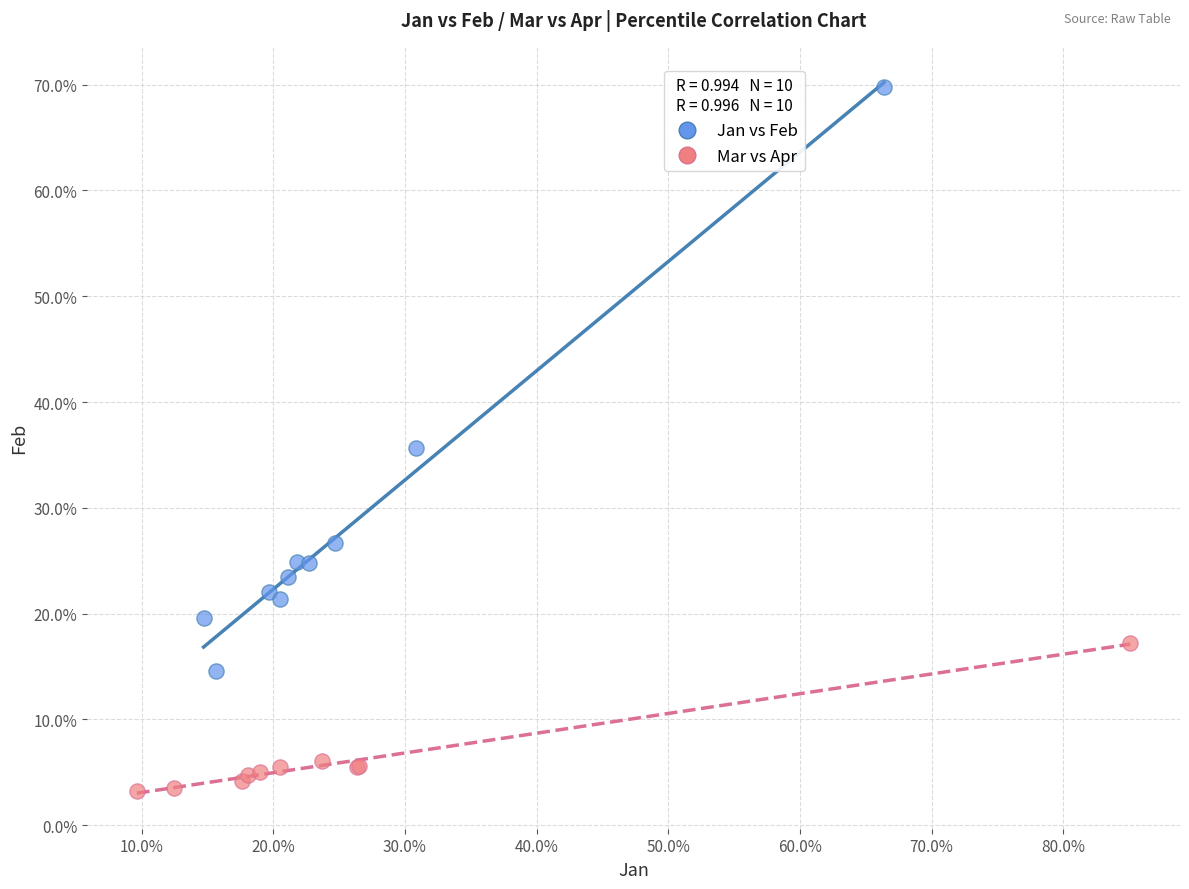

Which series has the largest Y range (max minus min)?

Jan vs Feb